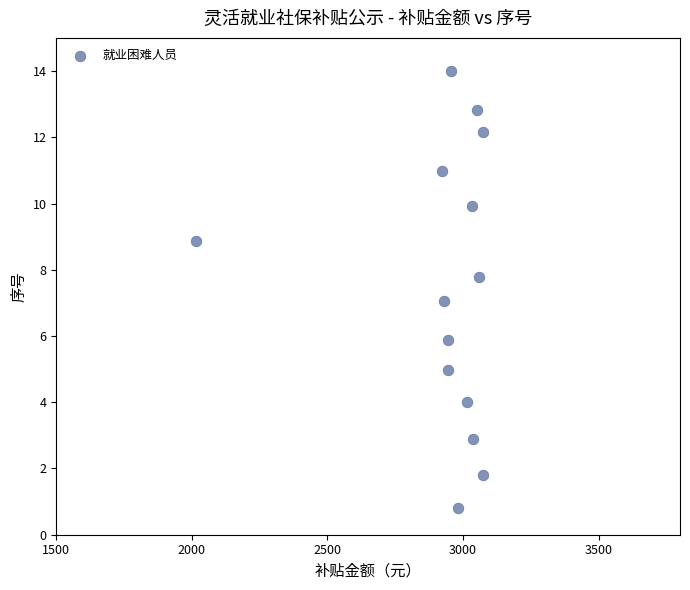

What is the range of Y values (max minus min)?

13.2